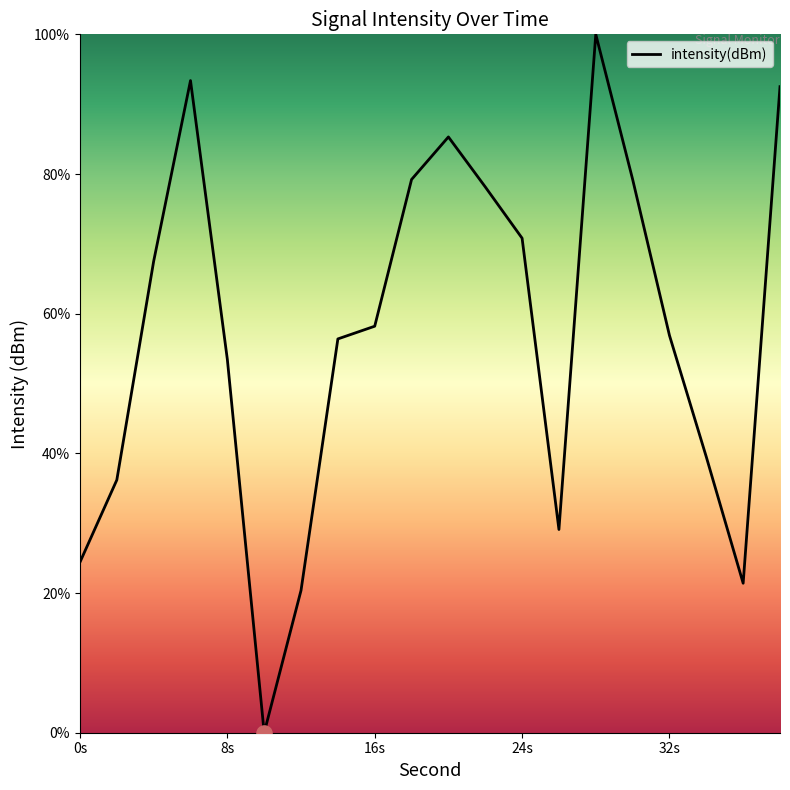

What is the difference between the maximum and minimum values?

100.0